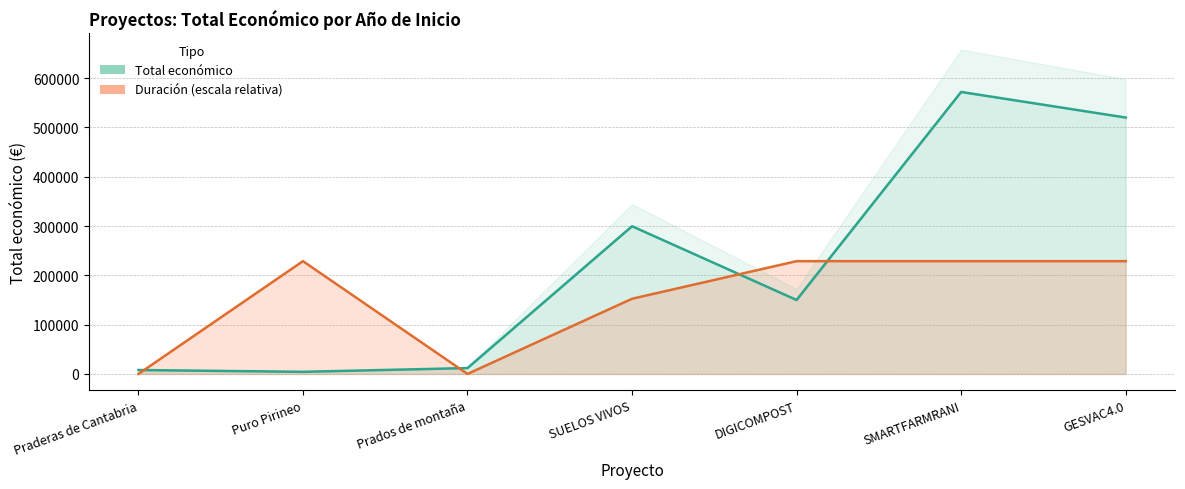

What is the minimum value shown in the chart?

4320